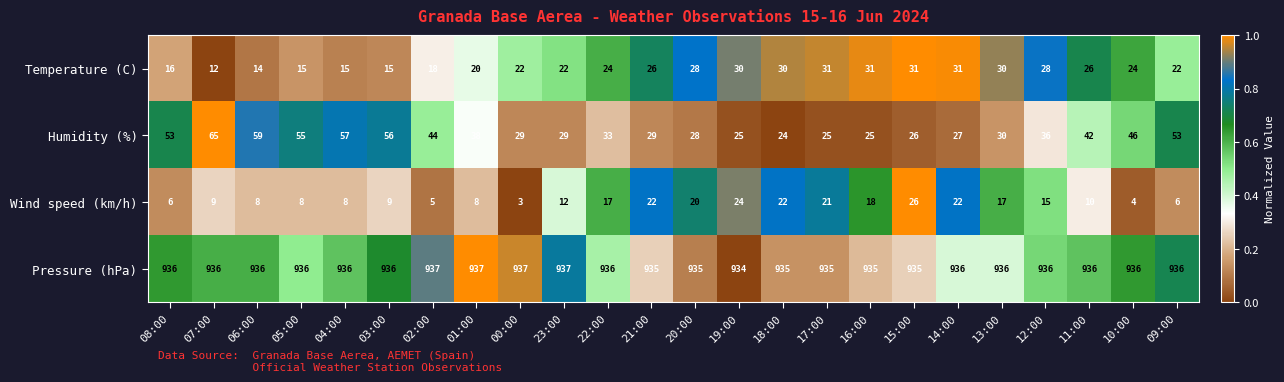

Which label corresponds to the smallest value in the chart?

00:00